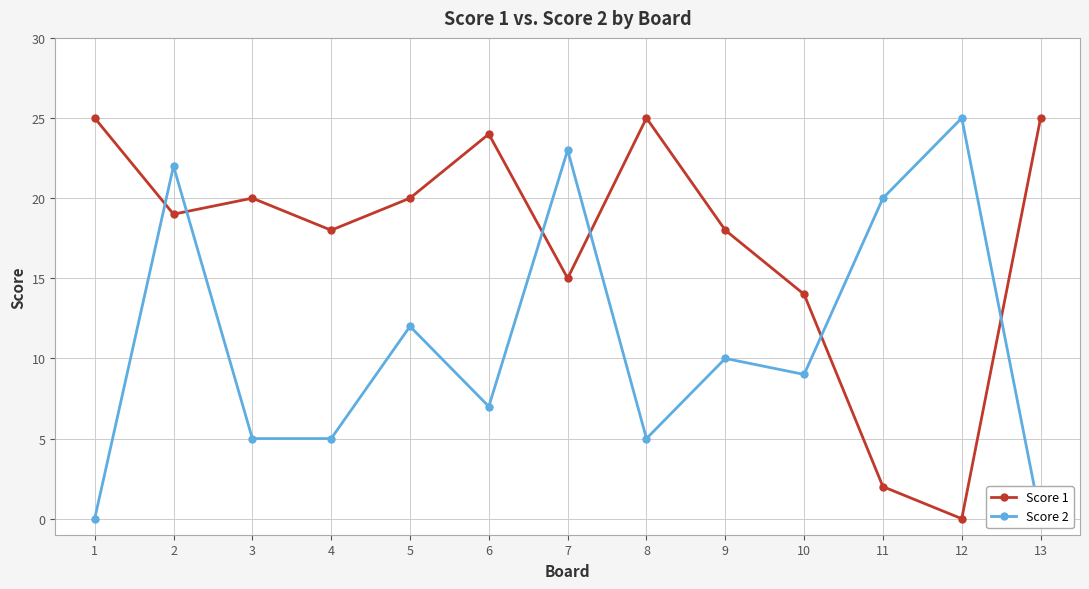

Where do Score 1 and Score 2 first cross each other?

1 and 2